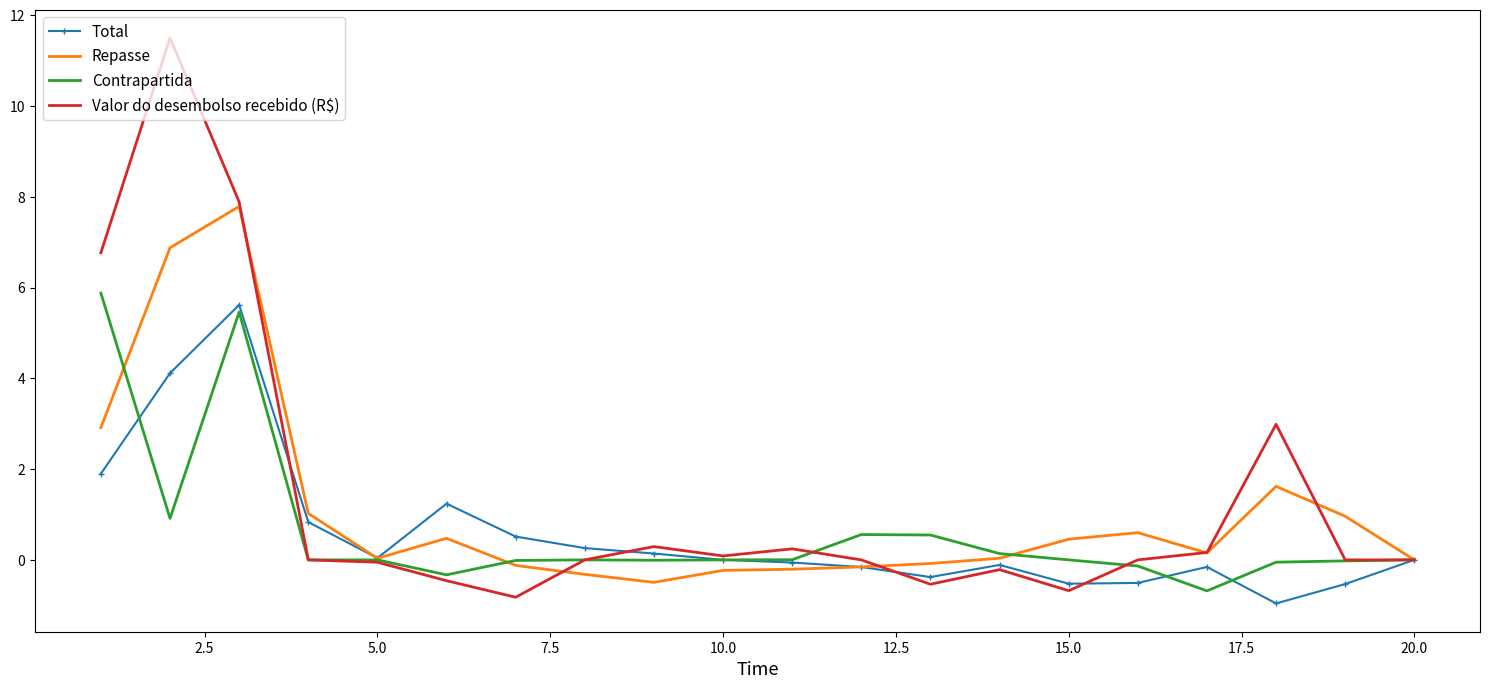

Which series has the largest range (max minus min)?

Valor do desembolso recebido (R$)